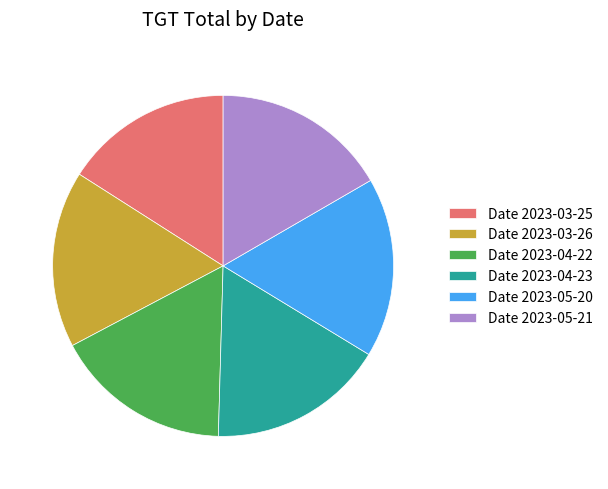

Is there any slice that represents more than half of the pie?

No